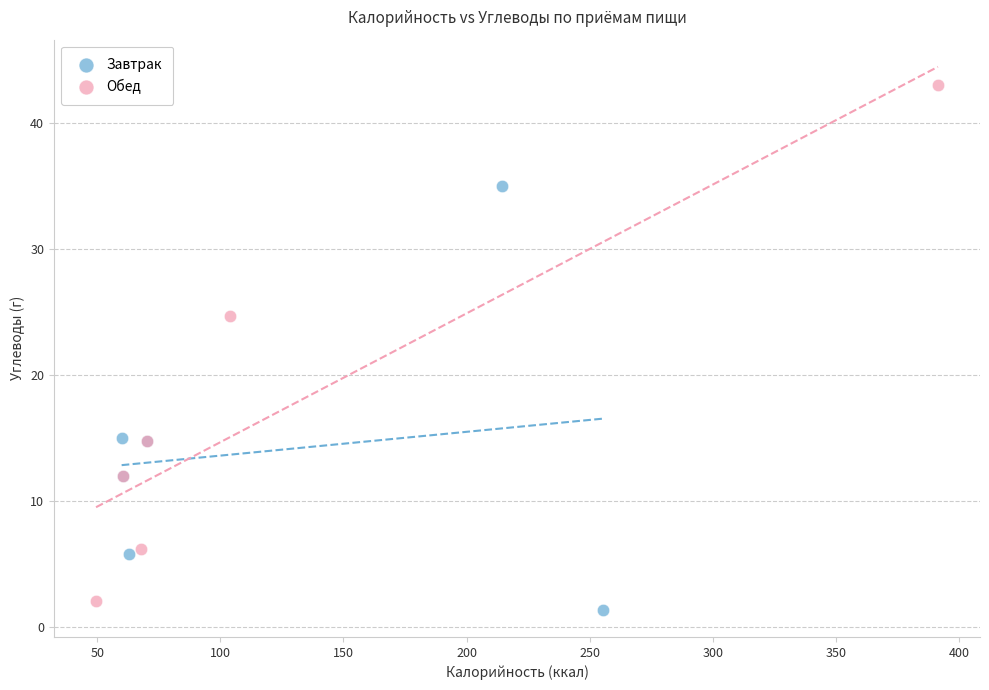

Which series reaches the maximum Y coordinate?

Обед